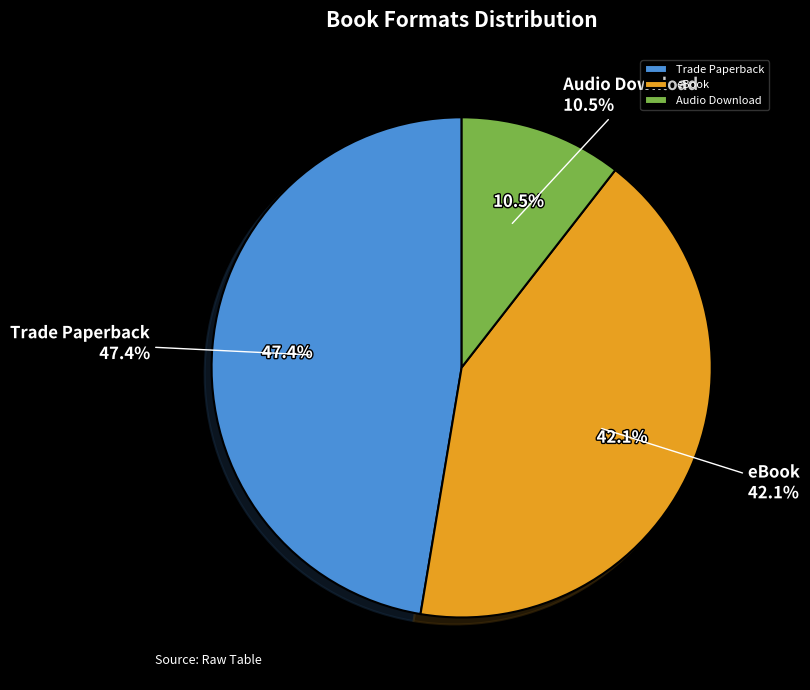

Combined, do Audio Download and Trade Paperback account for over 50%?

Yes